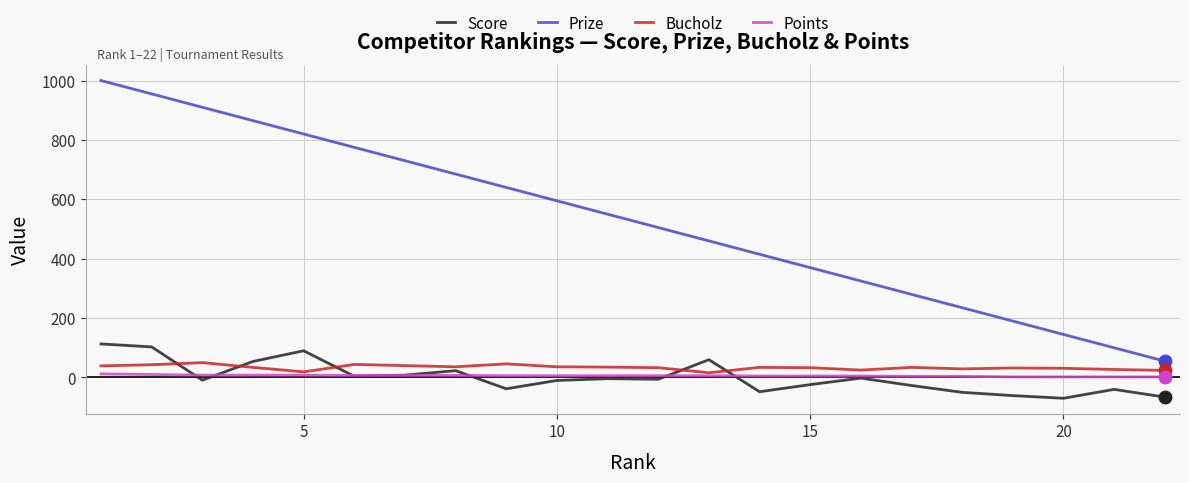

How many series are shown in this chart?

4